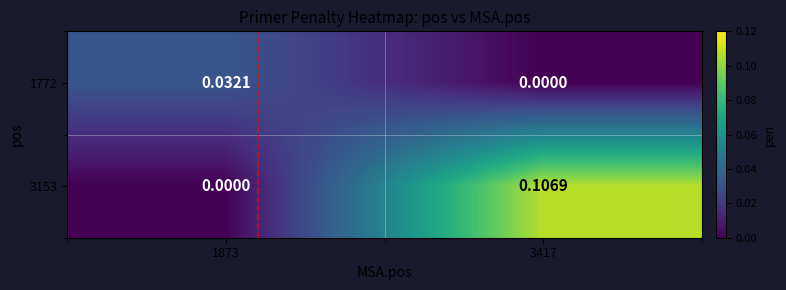

At how many categories does at least one series exceed 0?

2